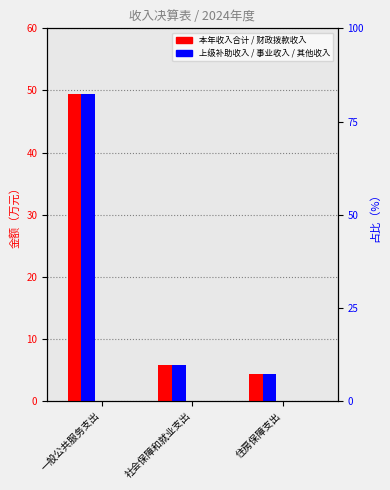

What value does the 本年收入合计 series have at 住房保障支出?

4.4